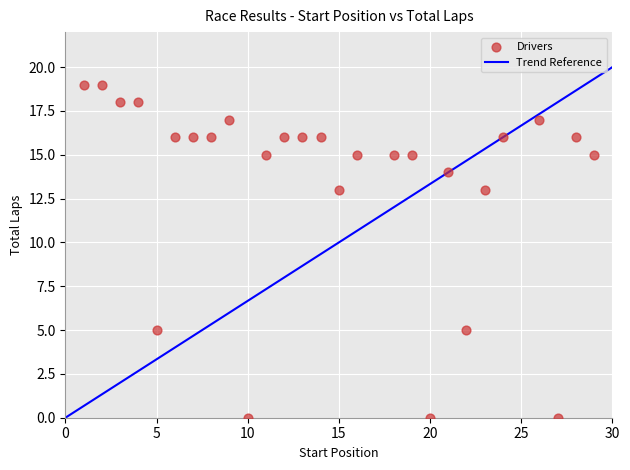

What is the range of X values (max minus min)?

28